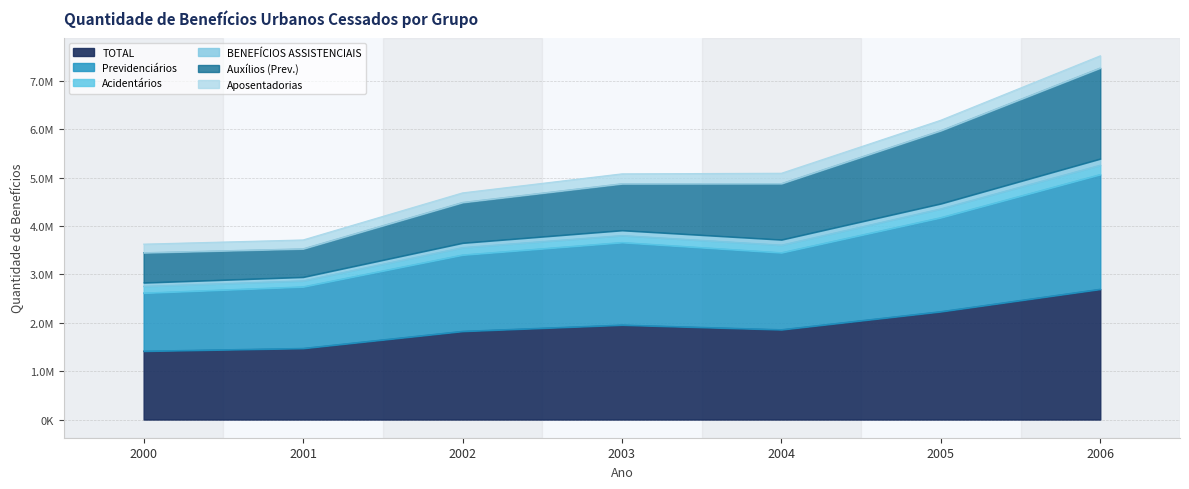

True or false: Previdenciários has a value of 2744783 at 2001.

True